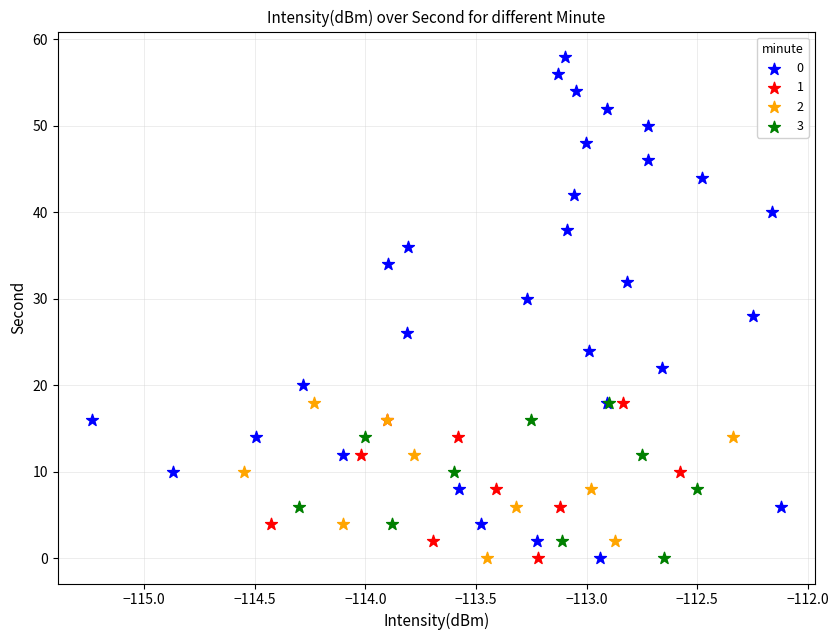

Which series has the largest Y range (max minus min)?

0